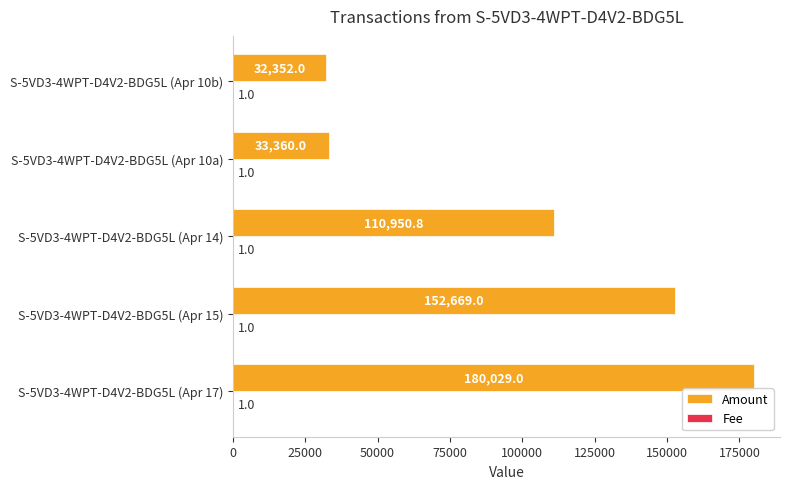

Which series has the largest total across all categories?

Amount